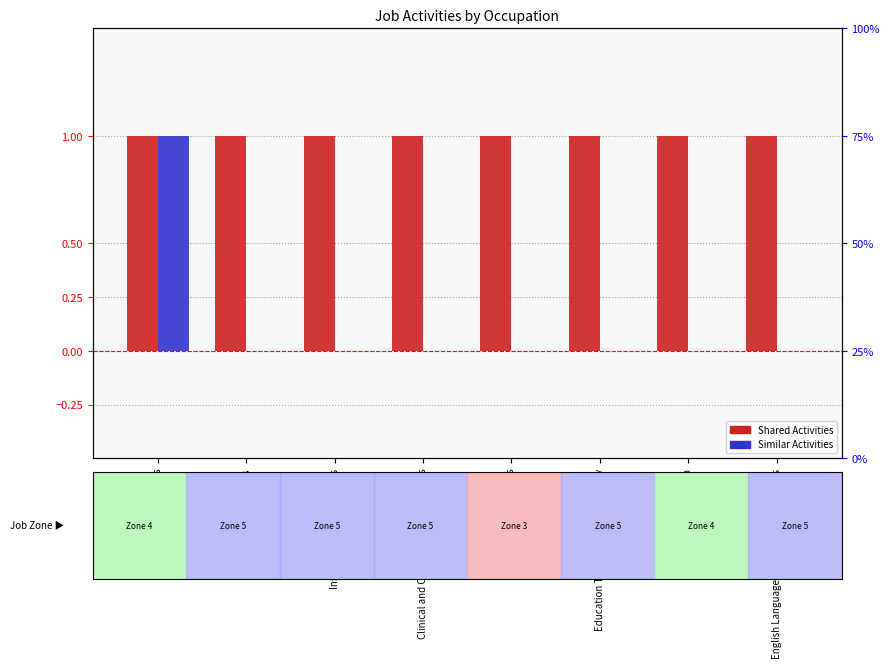

Reading left to right, transcribe all the data shown in this chart.

Shared Activities: 1	1	1	1	1	1	1	1
Similar Activities: 1	0	0	0	0	0	0	0